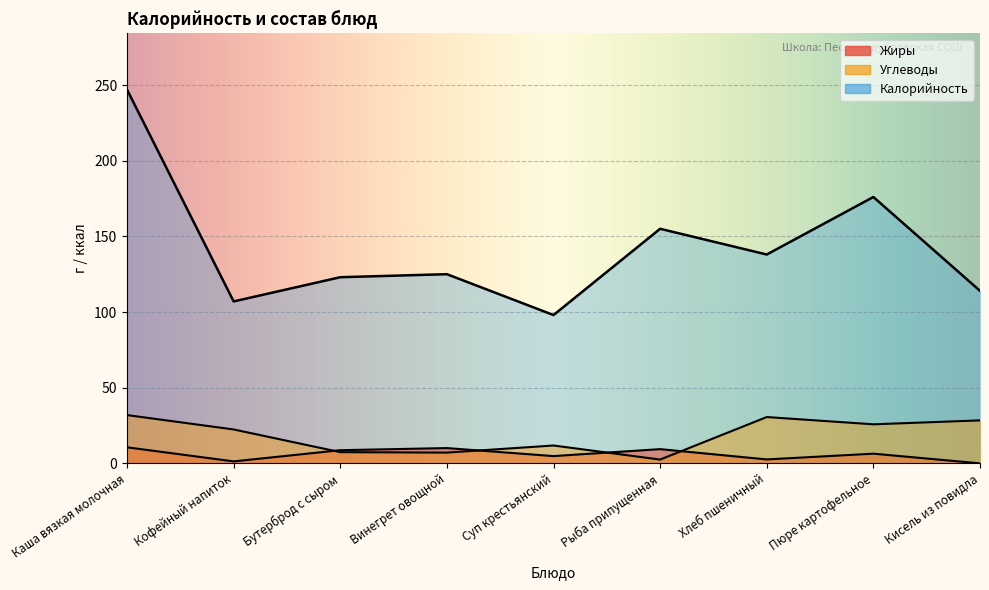

True or false: Углеводы has a value of 7.1 at Винегрет овощной.

True